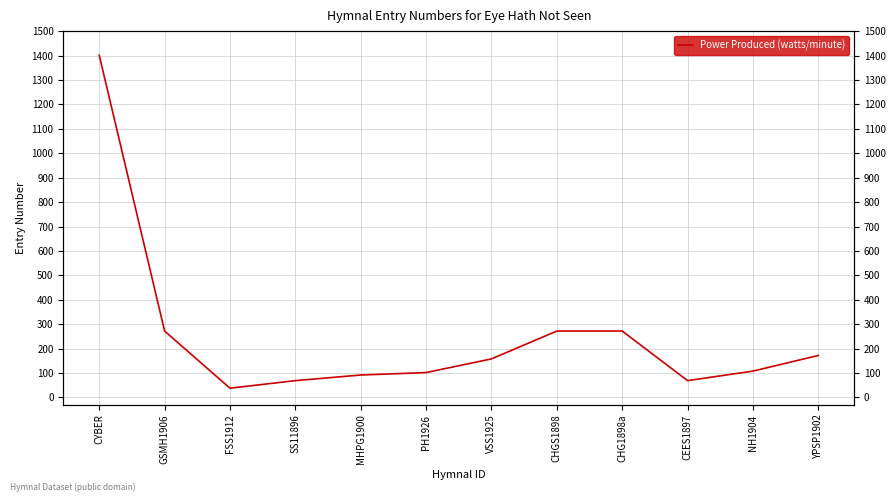

Where is the data nearest to the value 719?

GSMH1906